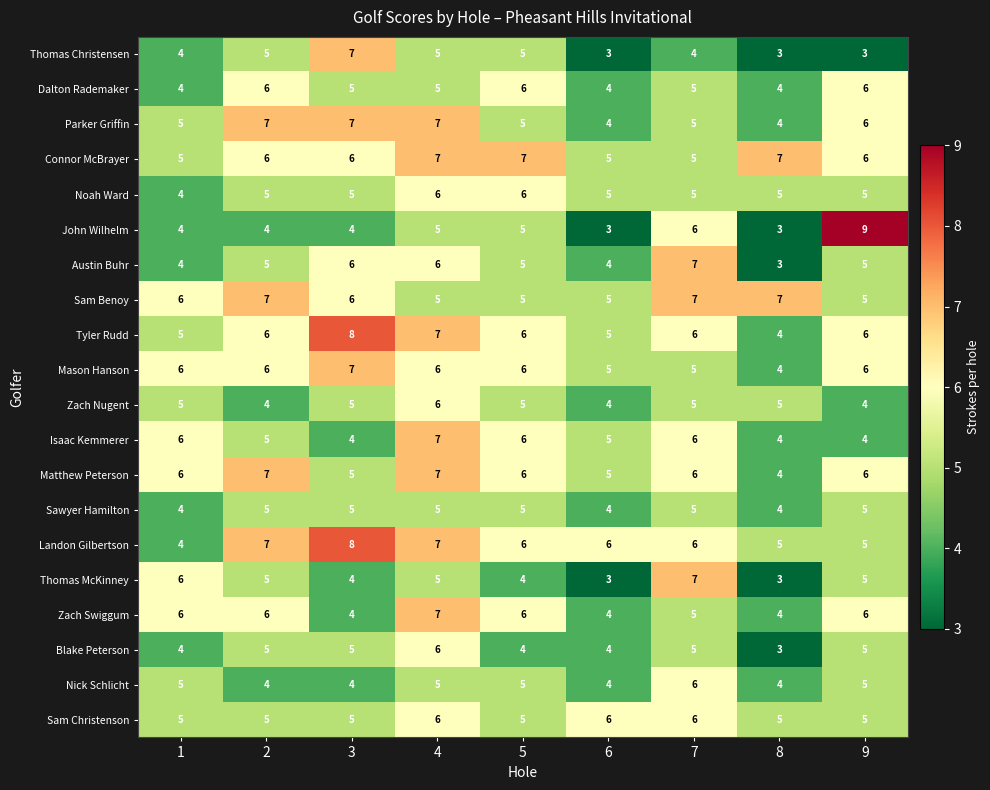

Which series changed the most between 1 and 7?

Austin Buhr